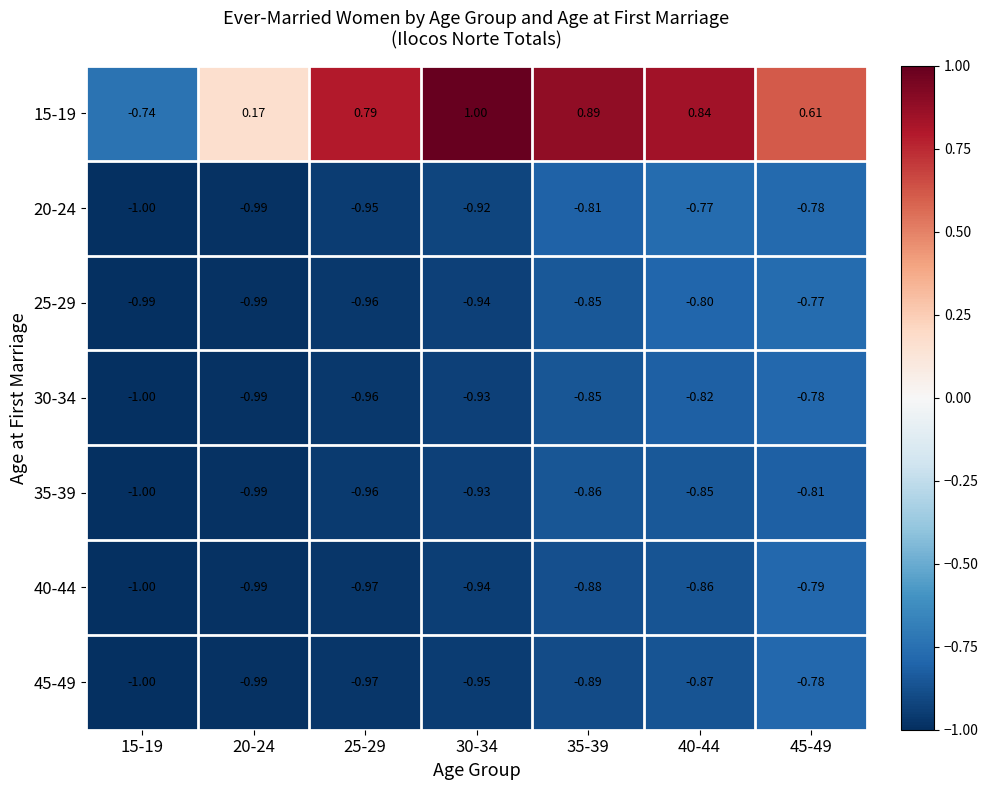

Is the value of 25-29 at 45-49 greater than the value of 30-34 at 25-29?

Yes